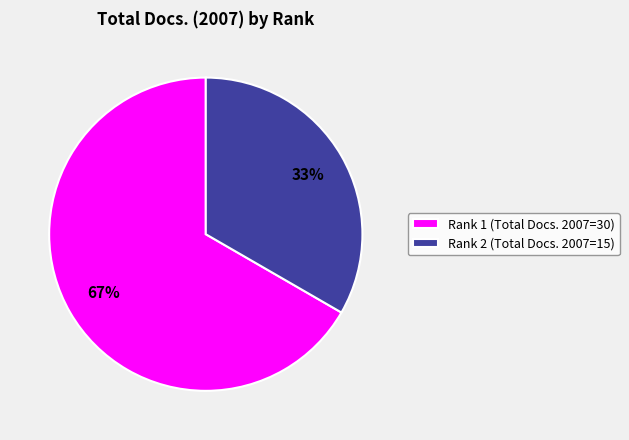

Which slice represents more than half of the pie?

Rank 1